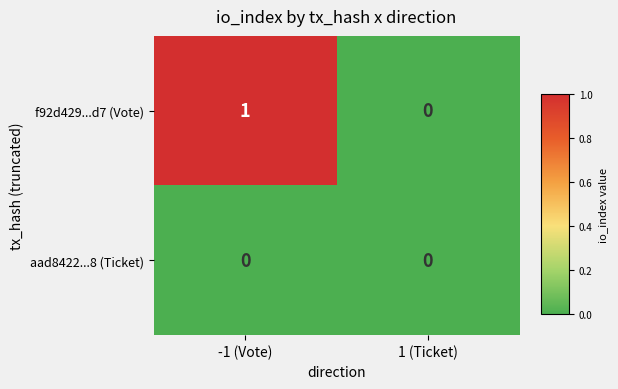

Reading left to right, what are all the values shown in this chart?

f92d429...d7 (Vote): 1	0
aad8422...8 (Ticket): 0	0